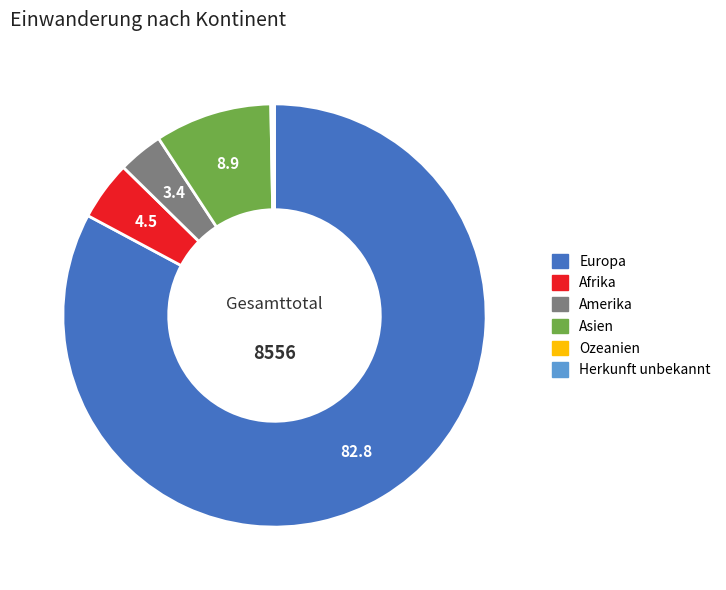

Is the sum of Asien and Europa greater than half?

Yes